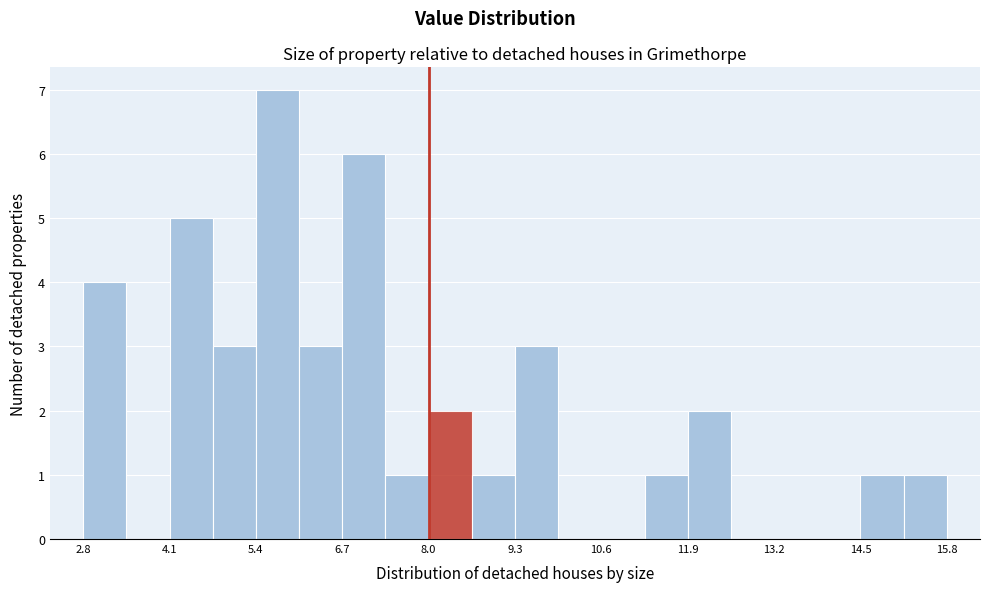

Read against the x-axis, roughly where is the centre of the tallest bar?

5.8